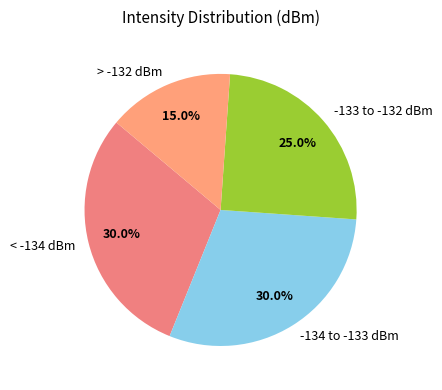

Is the sum of -134 to -133 dBm and > -132 dBm greater than half?

No